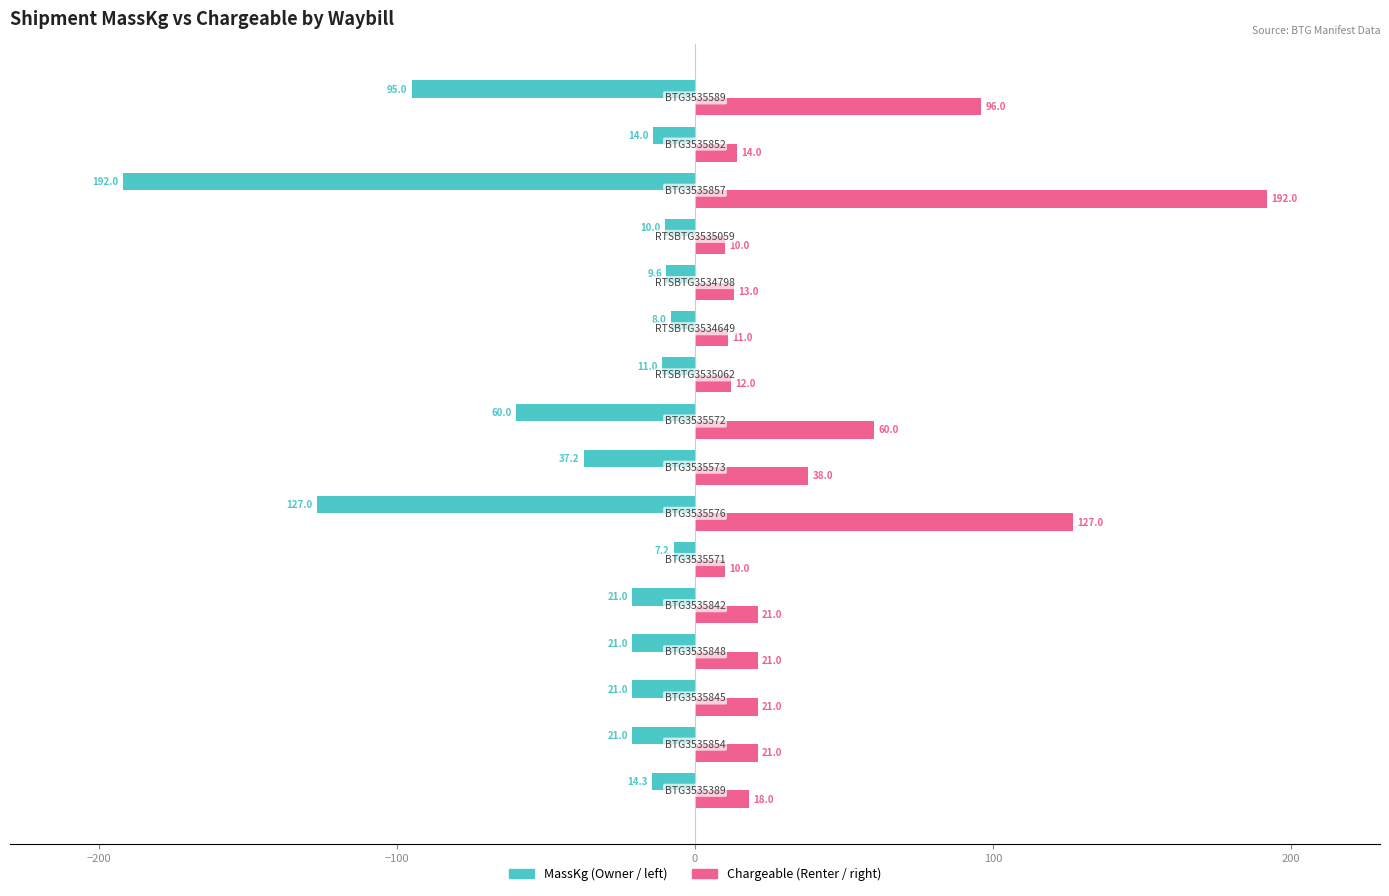

What is the smallest value displayed?

-192.0